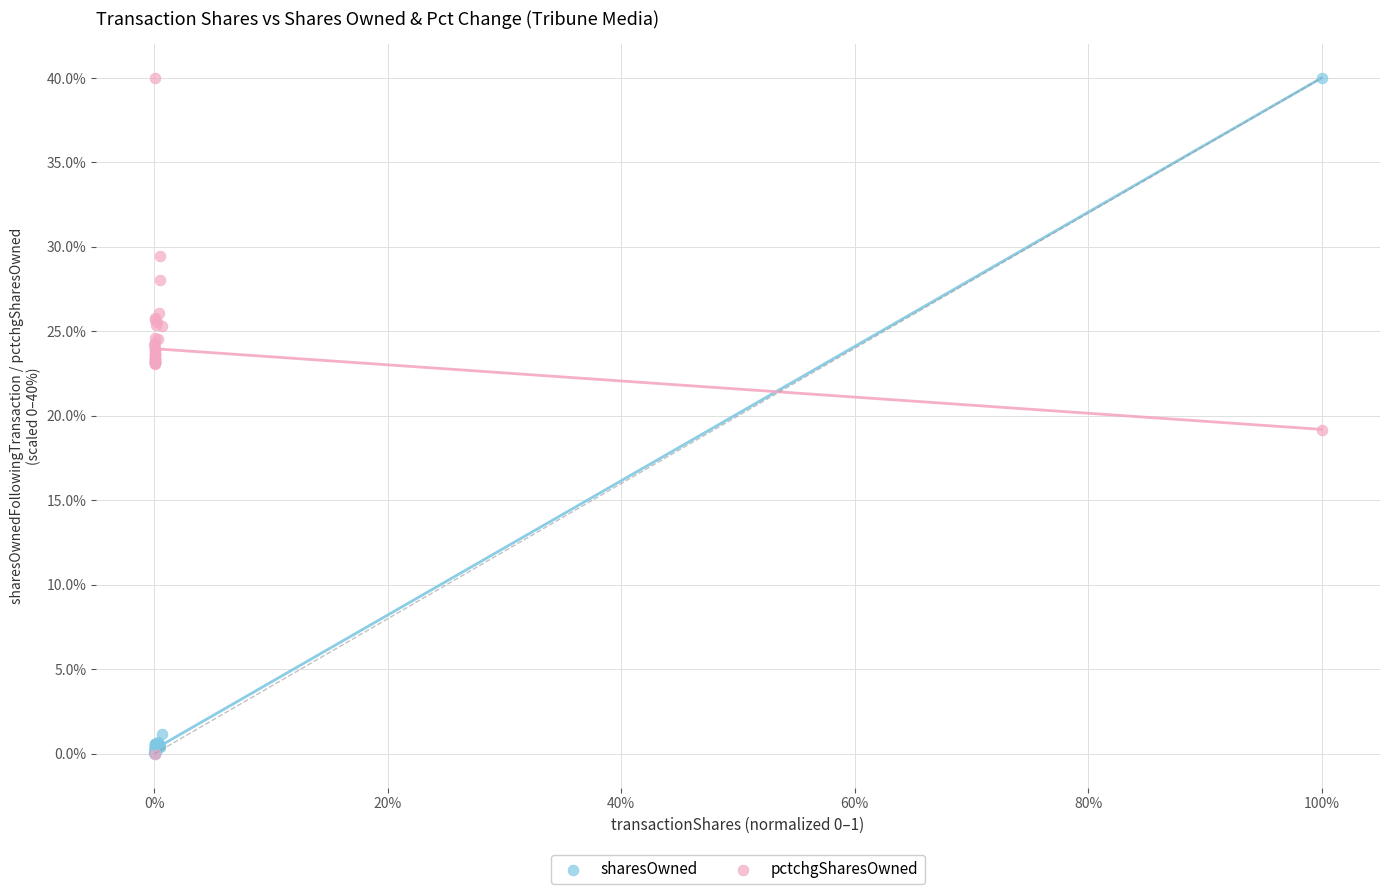

In the pctchgSharesOwned series, what Y value is closest to 20?

19.1